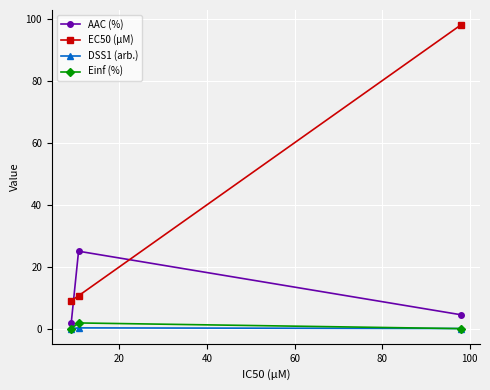

What is the maximum value for AAC (%)?

25.0